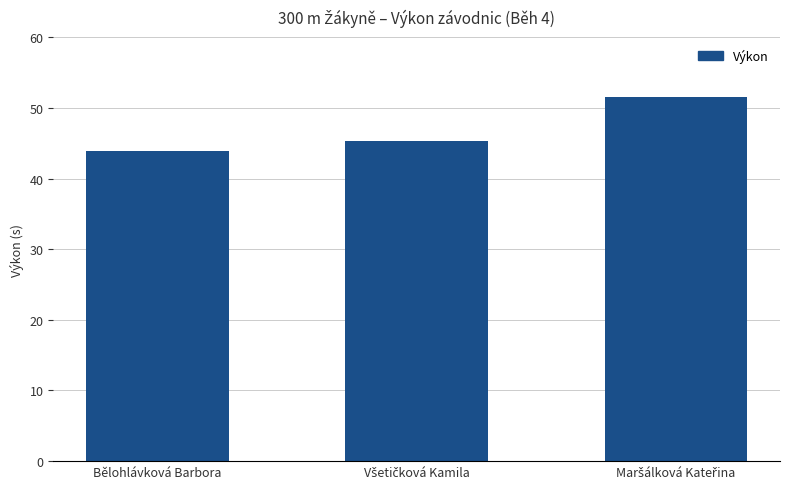

What is the difference between the maximum and second lowest values?

6.2